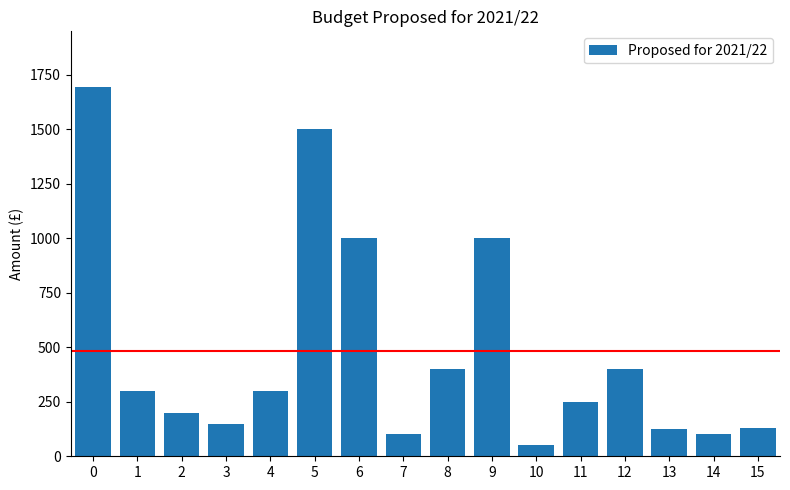

What is the value of the 13th bar from the left?

400